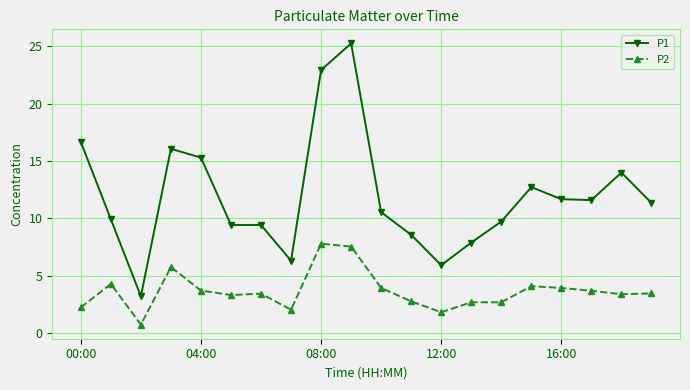

True or false: P2 has more than 0 interior local peaks.

True